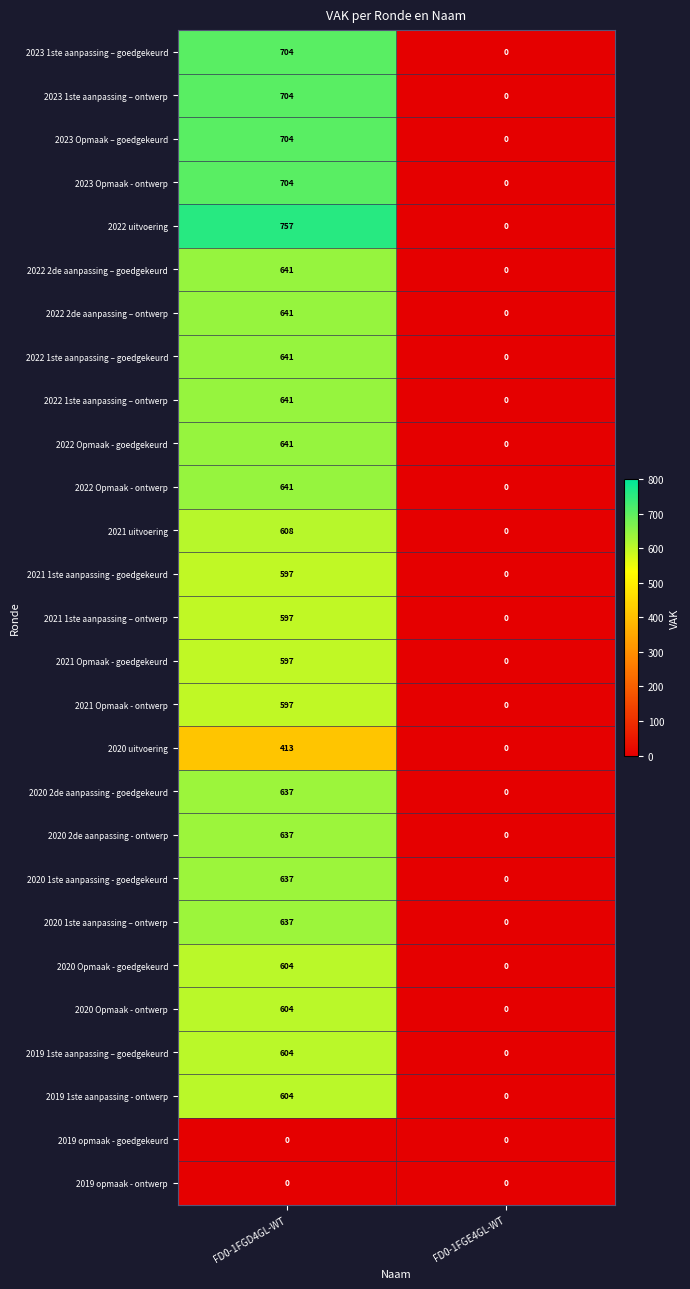

The 2021 Opmaak - ontwerp series shows 597 at FD0-1FGD4GL-WT. True or false?

True